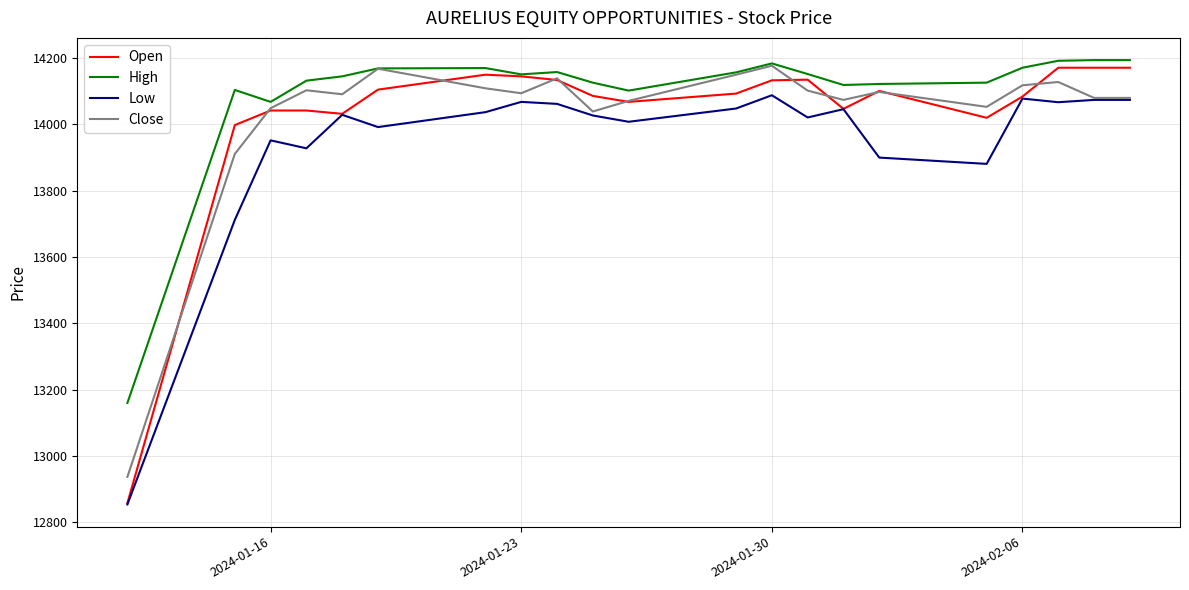

Which series has the largest total across all categories?

High